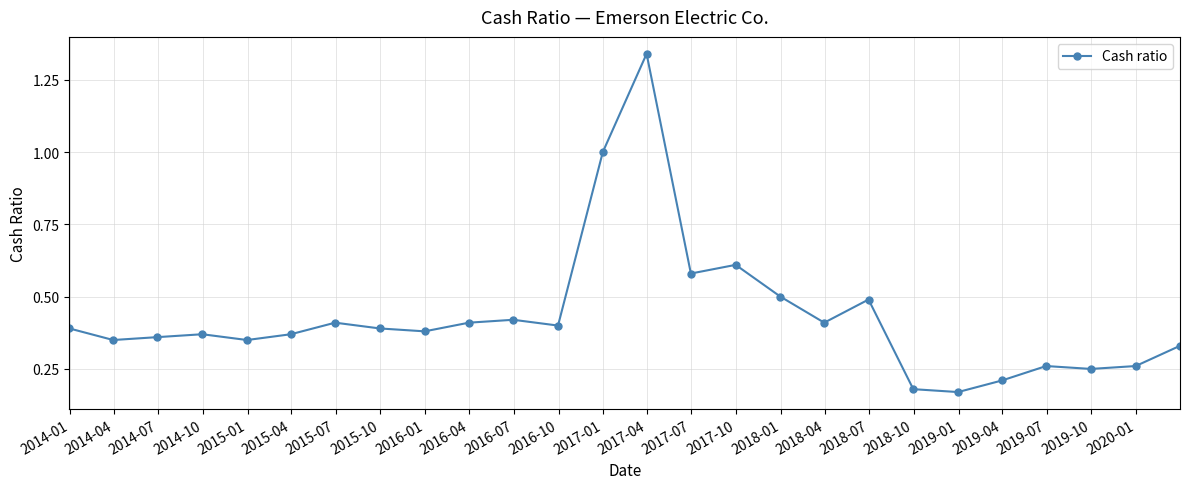

What is the difference between the maximum and second lowest values?

1.2